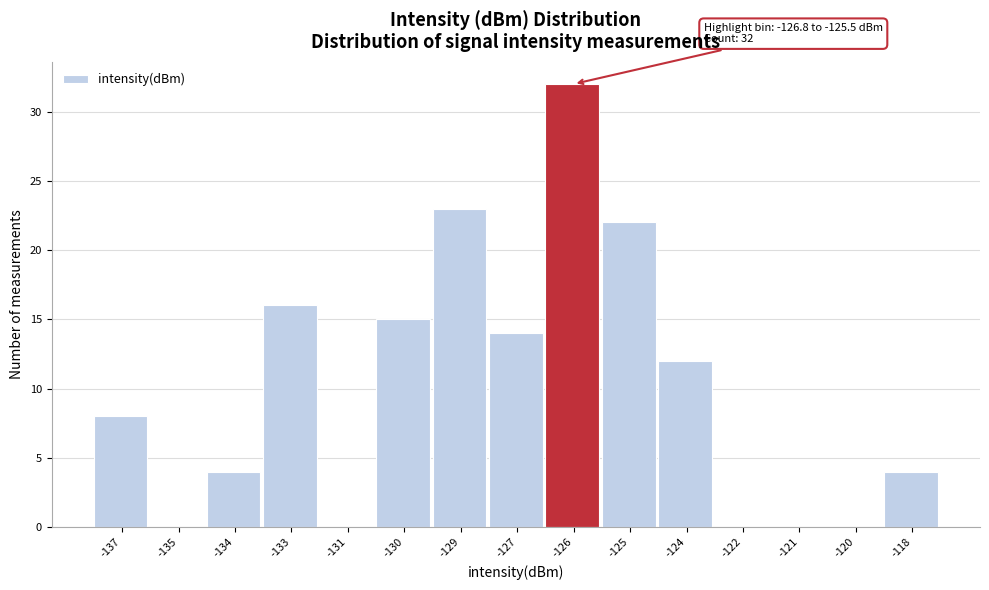

Reading right to left, list all the values displayed in this chart.

-118=4	-120=0	-121=0	-122=0	-124=12	-125=22	-126=32	-127=14	-129=23	-130=15	-131=0	-133=16	-134=4	-135=0	-137=8